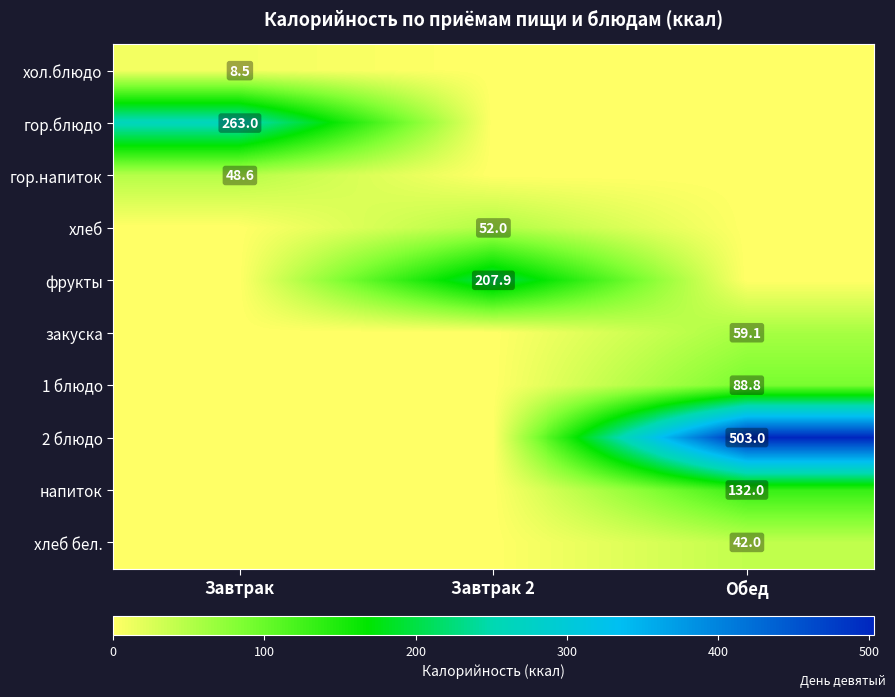

The value of фрукты at Завтрак 2 is 207.9. True or false?

True